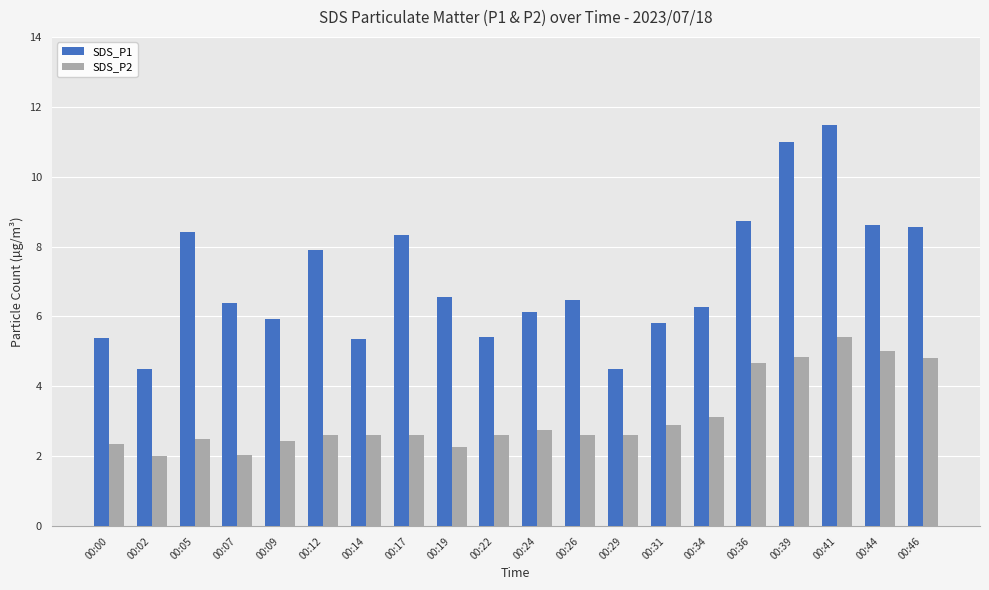

Are the bars grouped side by side (vs. stacked)?

Yes